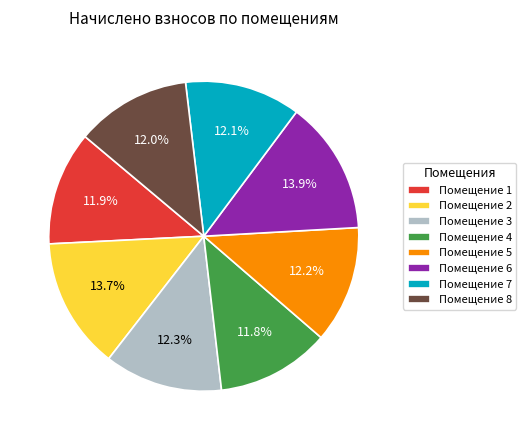

Do Помещение 3 and Помещение 1 together represent more than half of the pie?

No